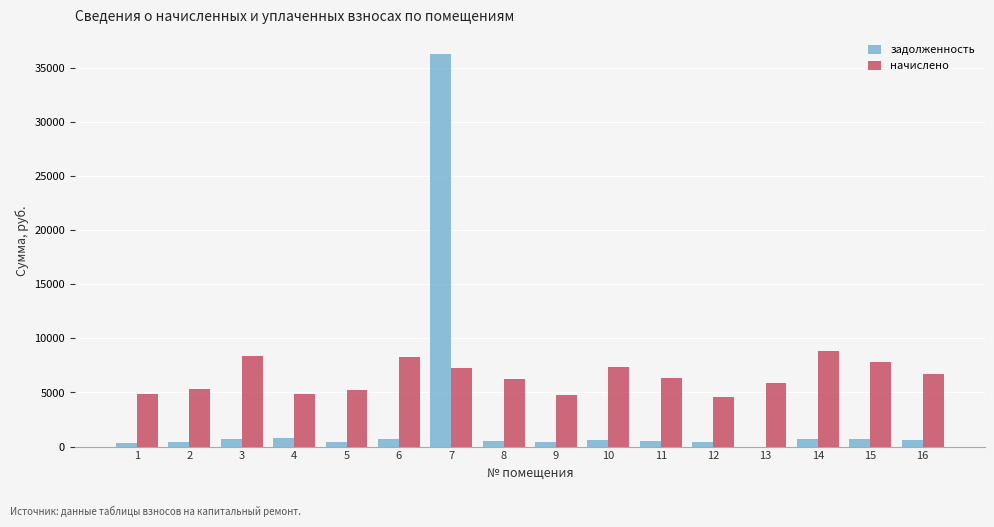

What is the total value across all series at 10?

7945.1